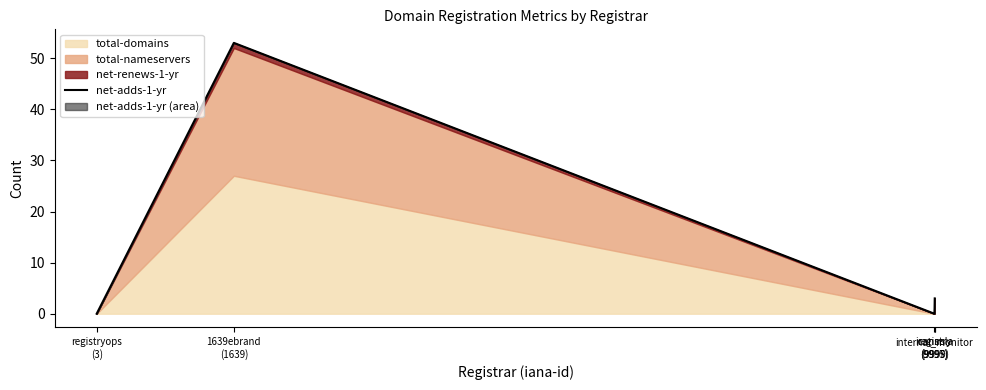

Reading left to right, extract all data points from this chart.

registryops
(3)=0	1639ebrand
(1639)=53	internal_monitor
(9995)=0	icannsla
(9997)=1	registry
(9999)=3